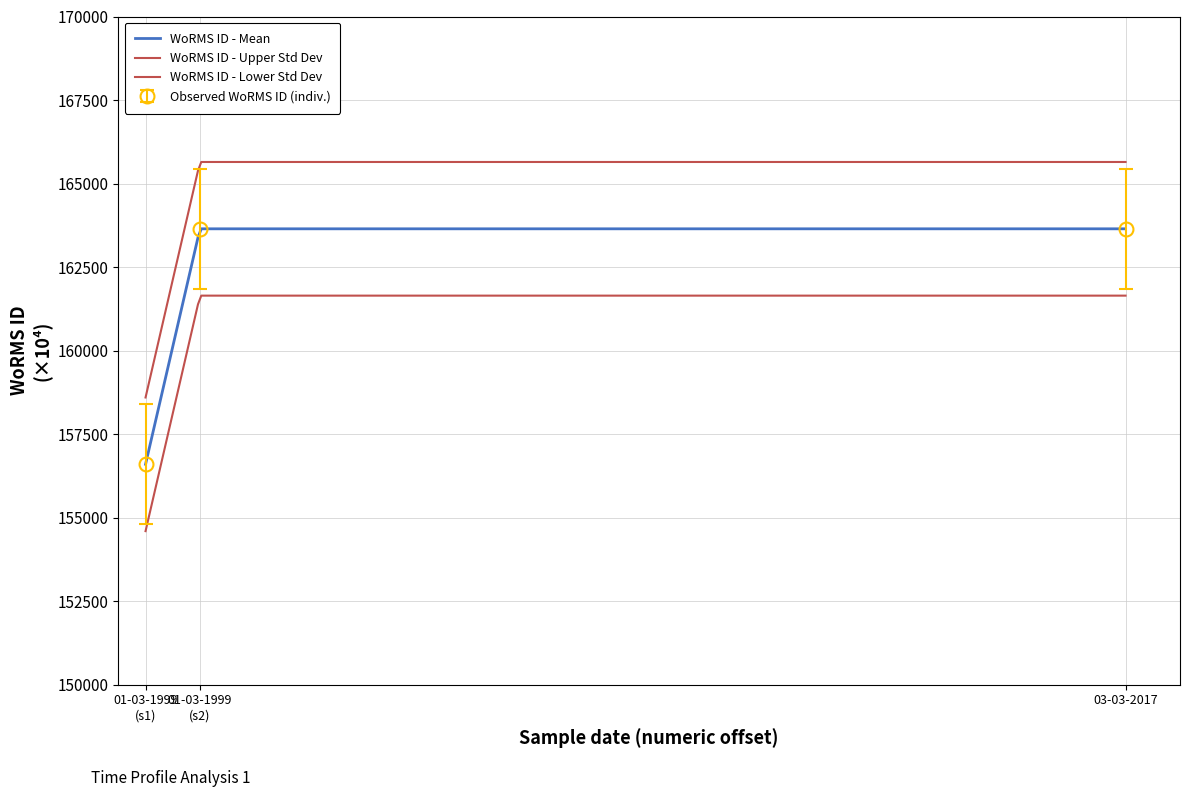

The value at 03-03-2017 is 35165. True or false?

False